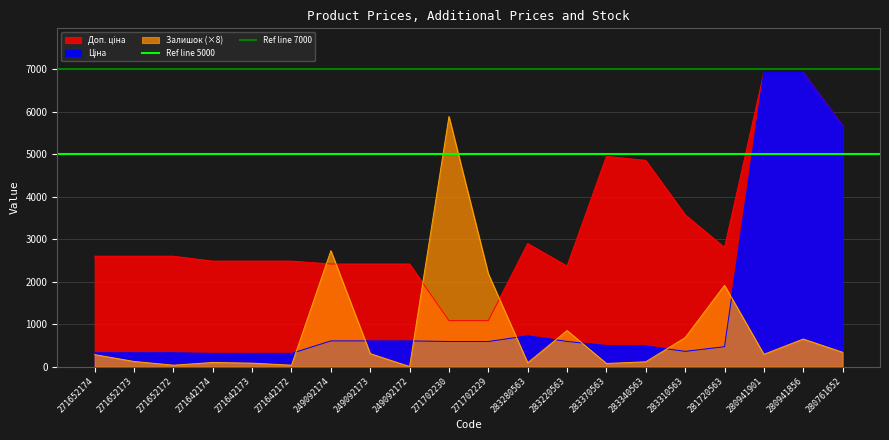

Read the Ref line 7000 value at 271652173.

7000